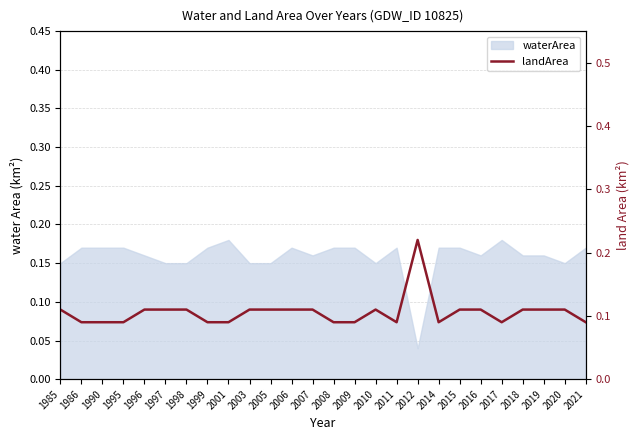

What is the sum of all values?

2.8